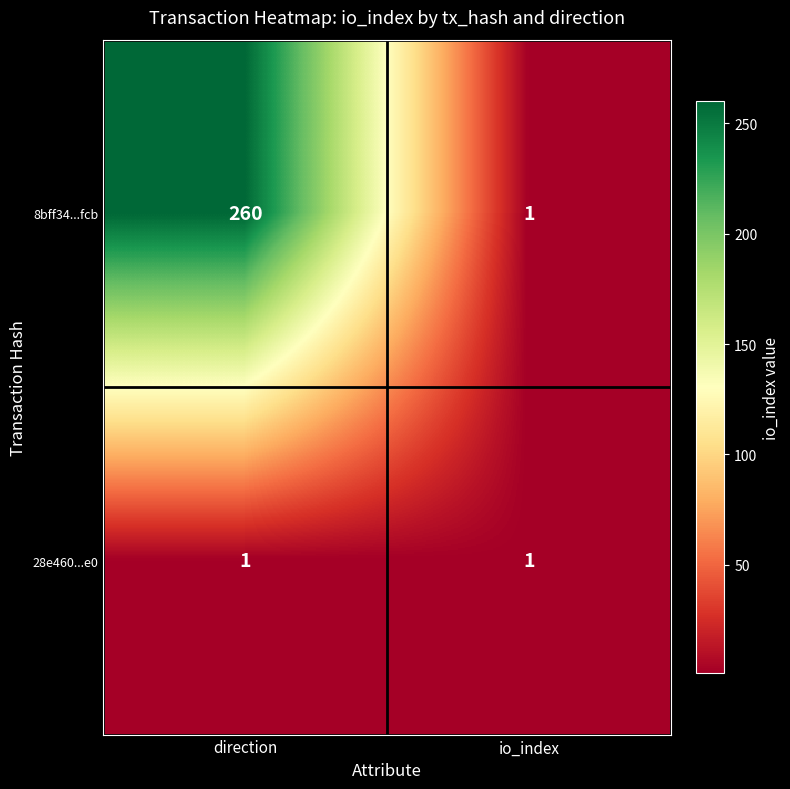

Which series has the largest total across all categories?

8bff34...fcb